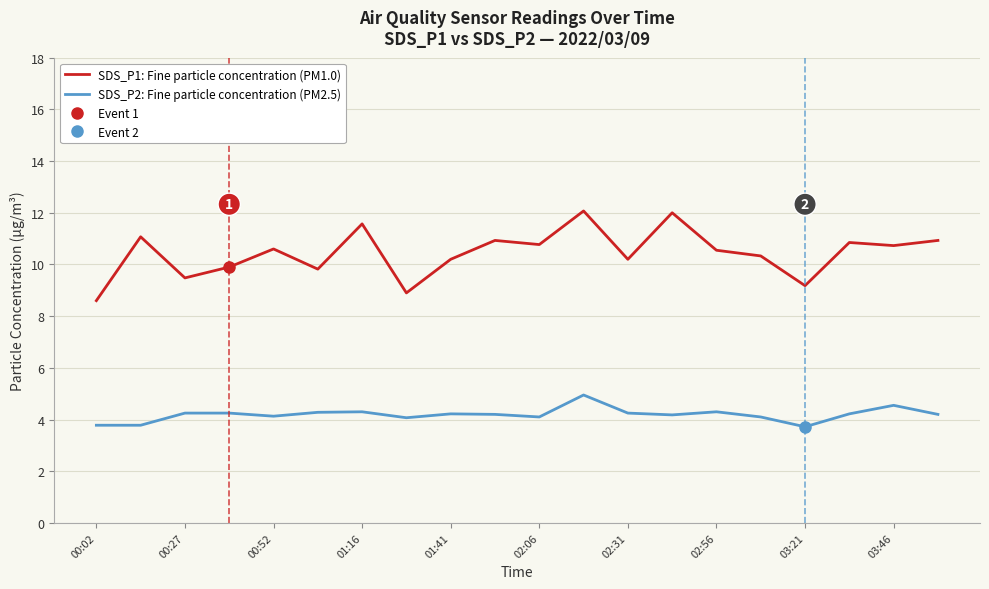

What is the minimum value for SDS_P2: Fine particle concentration (PM2.5)?

3.7